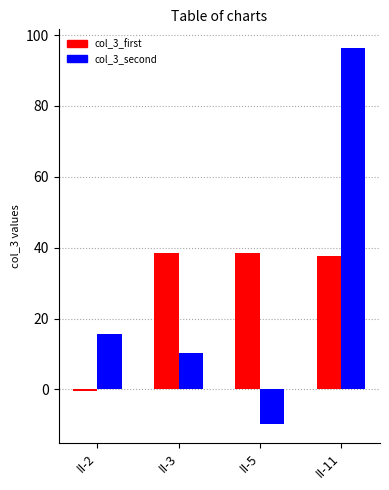

Is it true that col_3_second equals -9.8 at II-5?

True